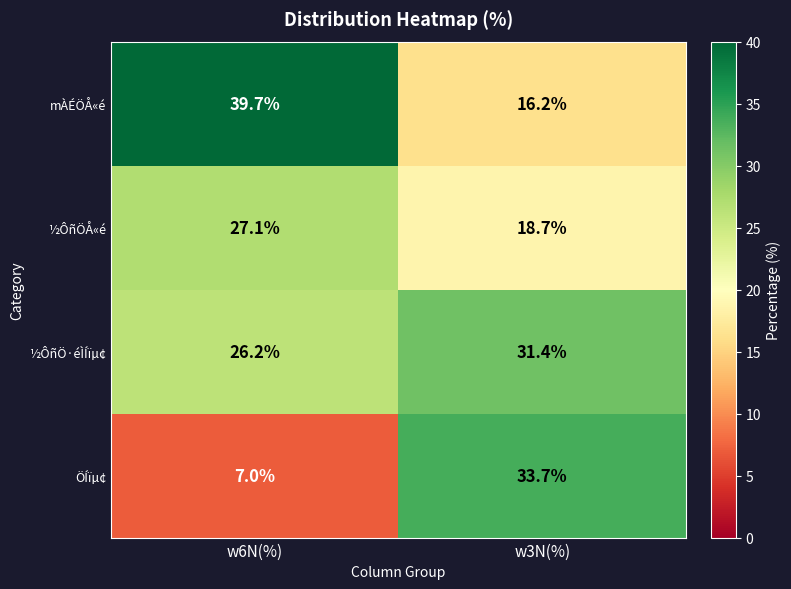

What is the average value of the ½ÔñÖ·éÌÍïµ¢ series?

28.8